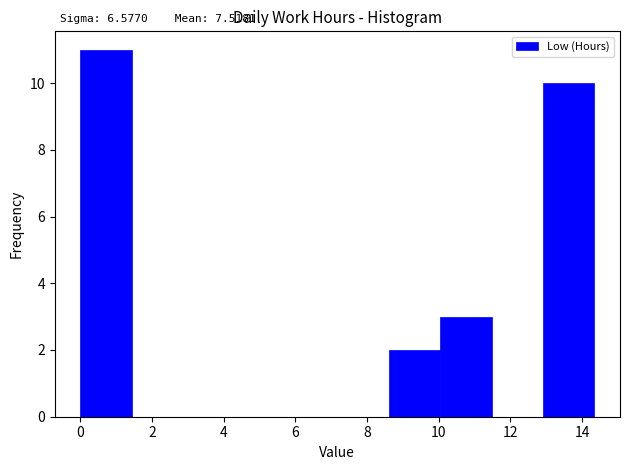

Over which range of the x-axis is the bar tallest?

0.0 to 1.4